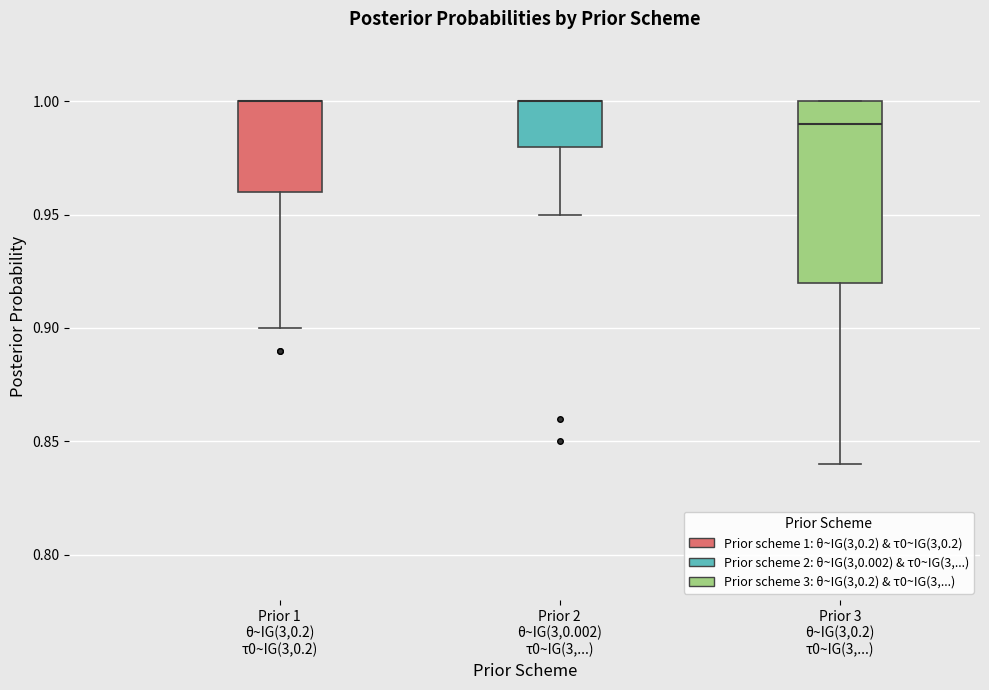

Reading left to right, transcribe this box plot: for each box, give where its median line is, the range the box spans, and where its two whiskers end, as read against the y-axis. The values are not printed on the chart, so give them approximately, as read against the axis.

Prior 1 θ~IG(3,0.2) τ0~IG(3,0.2): median 1.00 (drawn on the box's upper edge), box 0.96 to 1.00, whiskers 0.90 to 1.00
Prior 2 θ~IG(3,0.002) τ0~IG(3,...): median 1.00 (drawn on the box's upper edge), box 0.98 to 1.00, whiskers 0.95 to 1.00
Prior 3 θ~IG(3,0.2) τ0~IG(3,...): median 0.99, box 0.92 to 1.00, whiskers 0.84 to 1.00